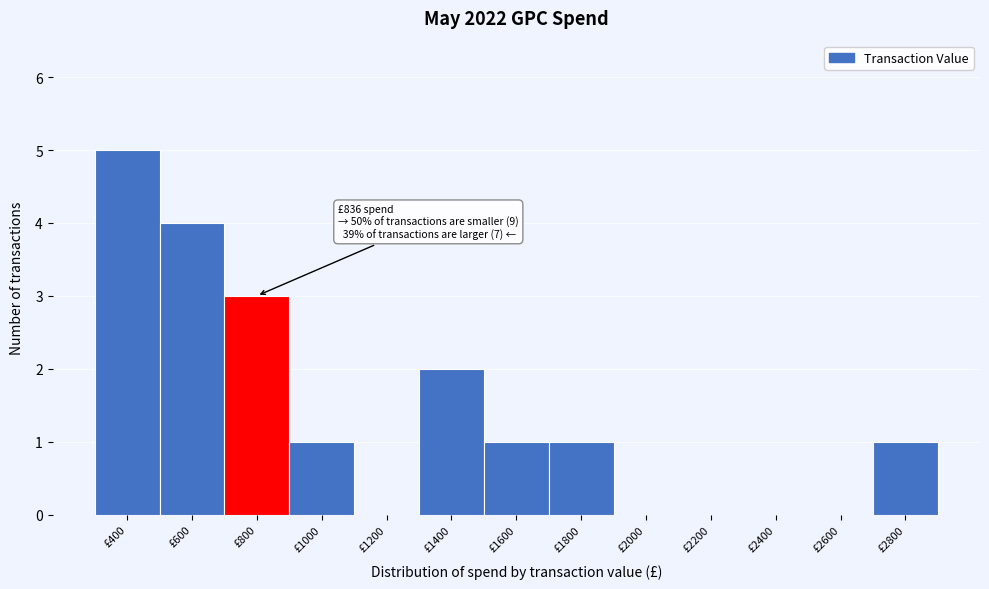

Reading left to right, list all the values displayed in this chart.

£400=5	£600=4	£800=3	£1000=1	£1200=0	£1400=2	£1600=1	£1800=1	£2000=0	£2200=0	£2400=0	£2600=0	£2800=1